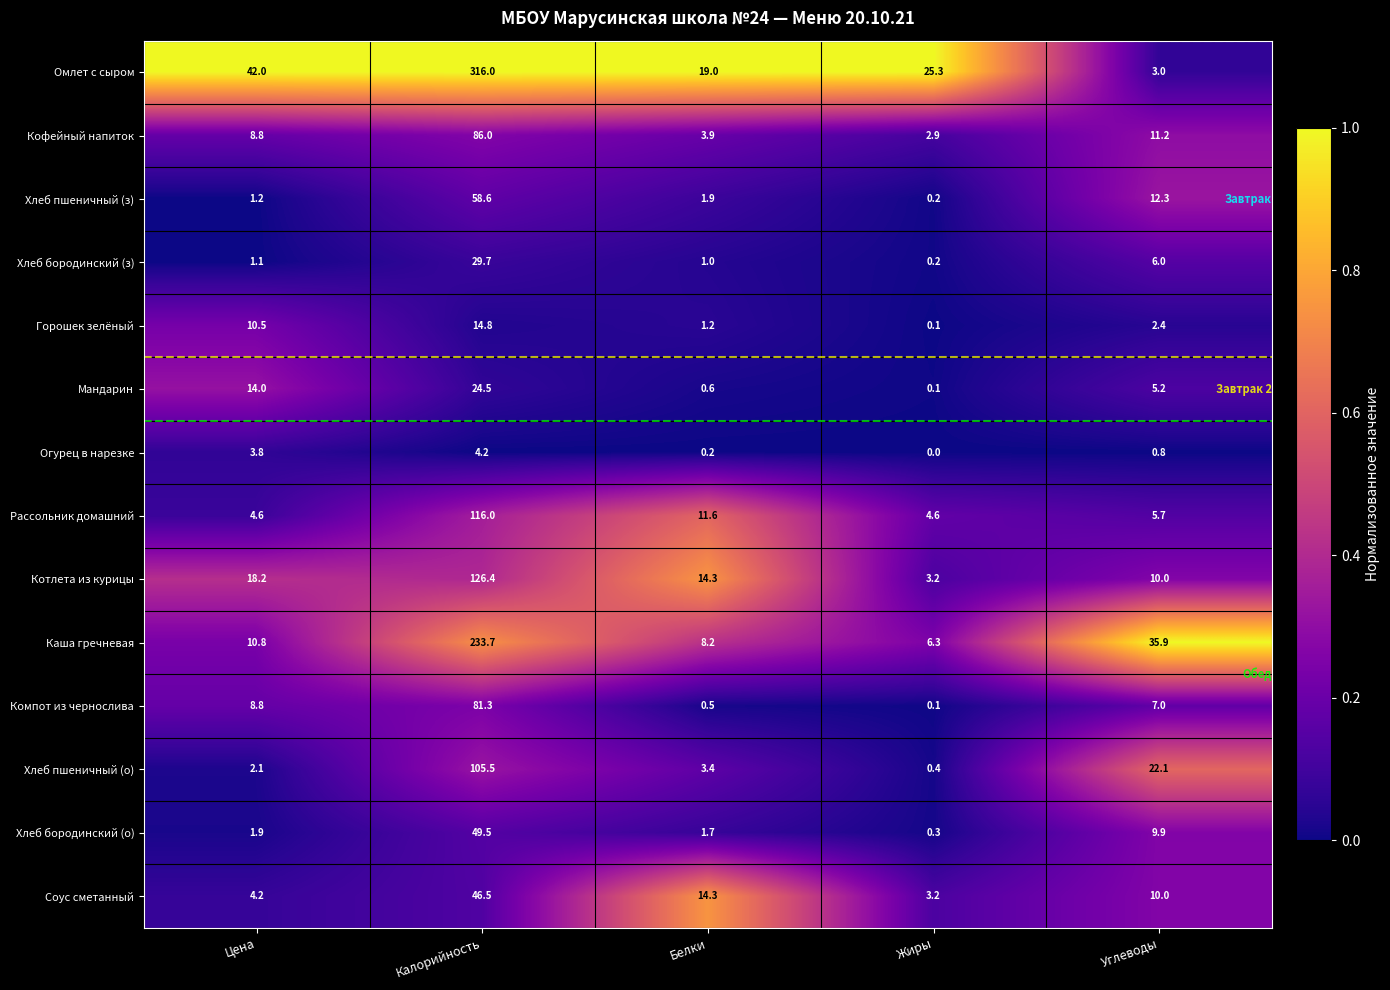

True or false: Мандарин has a value of 0.6 at Белки.

True